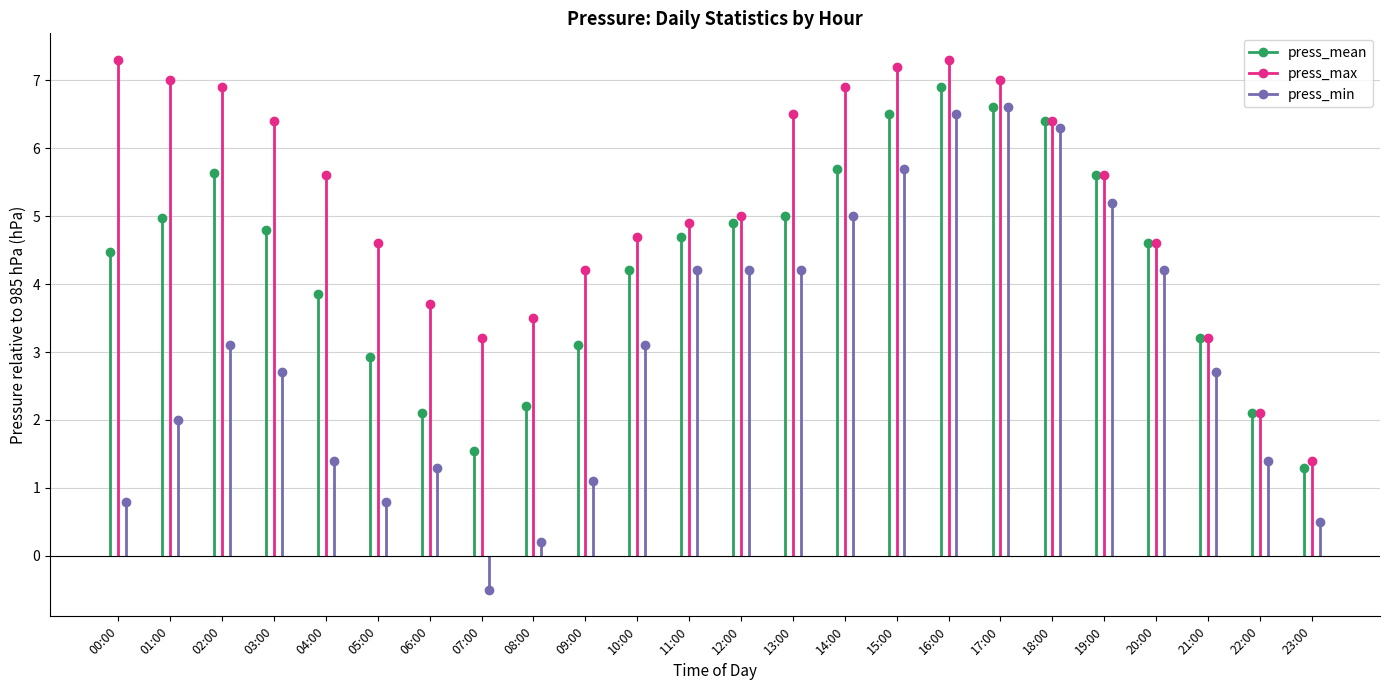

What position from the left is 01:00?

2